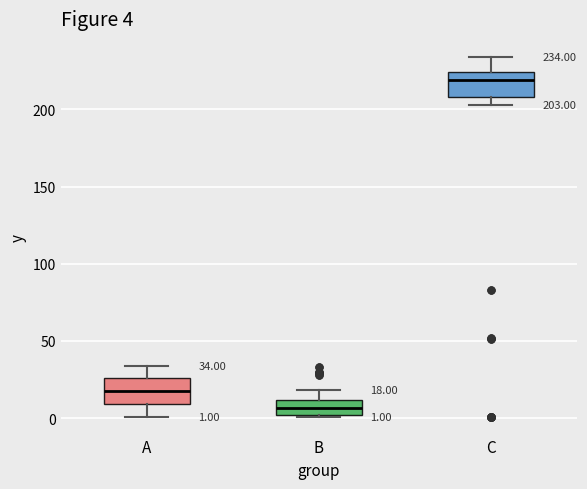

Which box's median line is the highest?

C